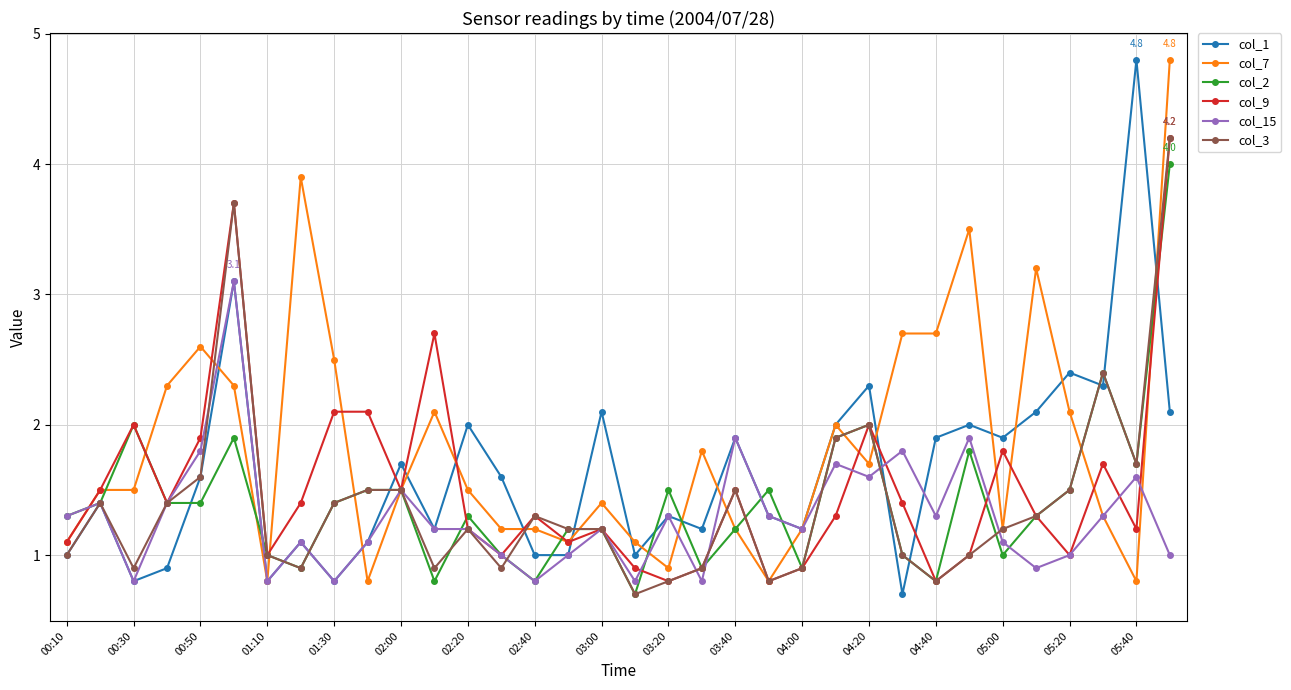

Reading left to right, transcribe all the data shown in this chart.

col_1: 1.0	1.4	0.8	0.9	1.6	3.1	0.8	1.1	0.8	1.1	1.7	1.2	2.0	1.6	1.0	1.0	2.1	1.0	1.3	1.2	1.9	1.3	1.2	2.0	2.3	0.7	1.9	2.0	1.9	2.1	2.4	2.3	4.8	2.1
col_7: 1.1	1.5	1.5	2.3	2.6	2.3	0.8	3.9	2.5	0.8	1.5	2.1	1.5	1.2	1.2	1.1	1.4	1.1	0.9	1.8	1.2	0.8	1.2	2.0	1.7	2.7	2.7	3.5	1.2	3.2	2.1	1.3	0.8	4.8
col_2: 1.3	1.4	2.0	1.4	1.4	1.9	1.0	0.9	1.4	1.5	1.5	0.8	1.3	1.0	0.8	1.2	1.2	0.7	1.5	0.9	1.2	1.5	0.9	1.9	2.0	1.0	0.8	1.8	1.0	1.3	1.5	2.4	1.7	4.0
col_9: 1.1	1.5	2.0	1.4	1.9	3.7	1.0	1.4	2.1	2.1	1.5	2.7	1.2	1.0	1.3	1.1	1.2	0.9	0.8	0.9	1.5	0.8	0.9	1.3	2.0	1.4	0.8	1.0	1.8	1.3	1.0	1.7	1.2	4.2
col_15: 1.3	1.4	0.8	1.4	1.8	3.1	0.8	1.1	0.8	1.1	1.5	1.2	1.2	1.0	0.8	1.0	1.2	0.8	1.3	0.8	1.9	1.3	1.2	1.7	1.6	1.8	1.3	1.9	1.1	0.9	1.0	1.3	1.6	1.0
col_3: 1.0	1.4	0.9	1.4	1.6	3.7	1.0	0.9	1.4	1.5	1.5	0.9	1.2	0.9	1.3	1.2	1.2	0.7	0.8	0.9	1.5	0.8	0.9	1.9	2.0	1.0	0.8	1.0	1.2	1.3	1.5	2.4	1.7	4.2